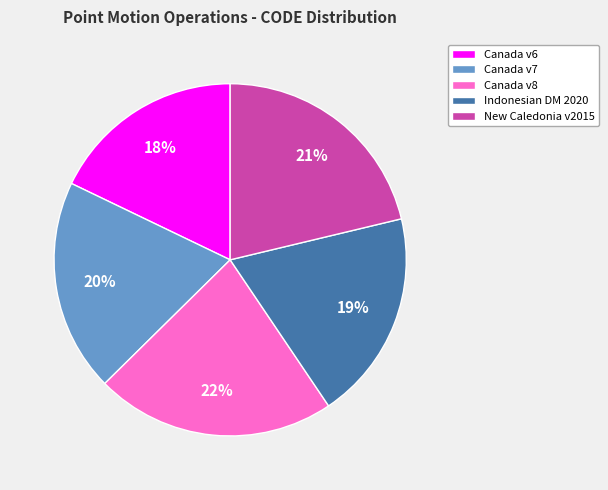

How many segments does this pie chart have?

5